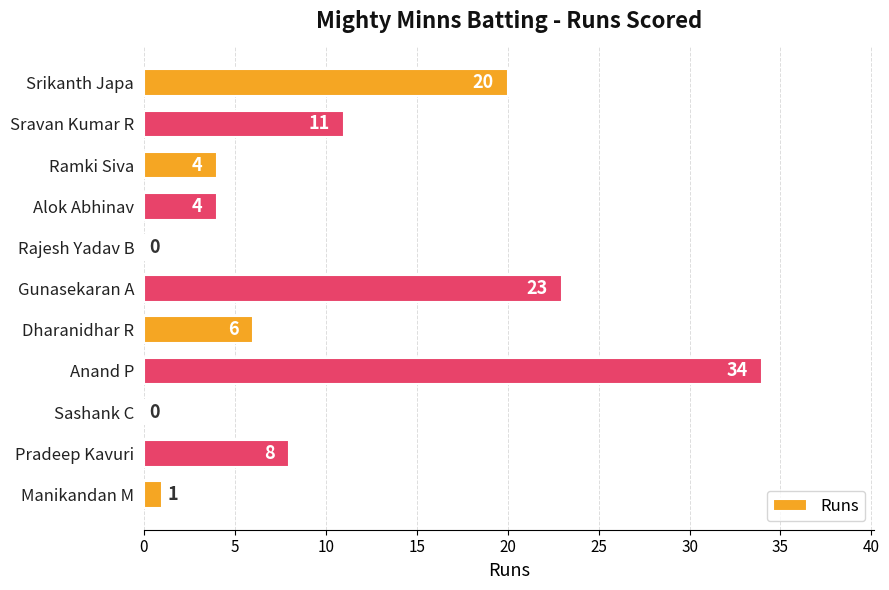

Reading bottom to top, transcribe all the data shown in this chart.

Manikandan M=1	Pradeep Kavuri=8	Sashank C=0	Anand P=34	Dharanidhar R=6	Gunasekaran A=23	Rajesh Yadav B=0	Alok Abhinav=4	Ramki Siva=4	Sravan Kumar R=11	Srikanth Japa=20